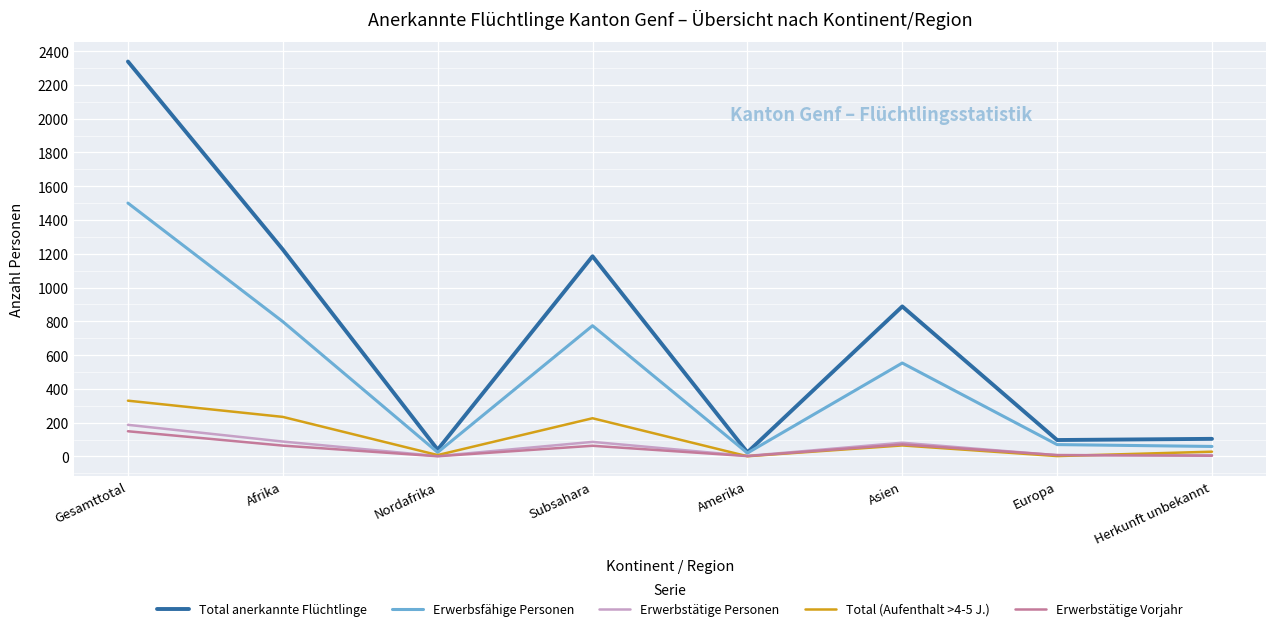

Which series has the largest total across all categories?

Total anerkannte Flüchtlinge